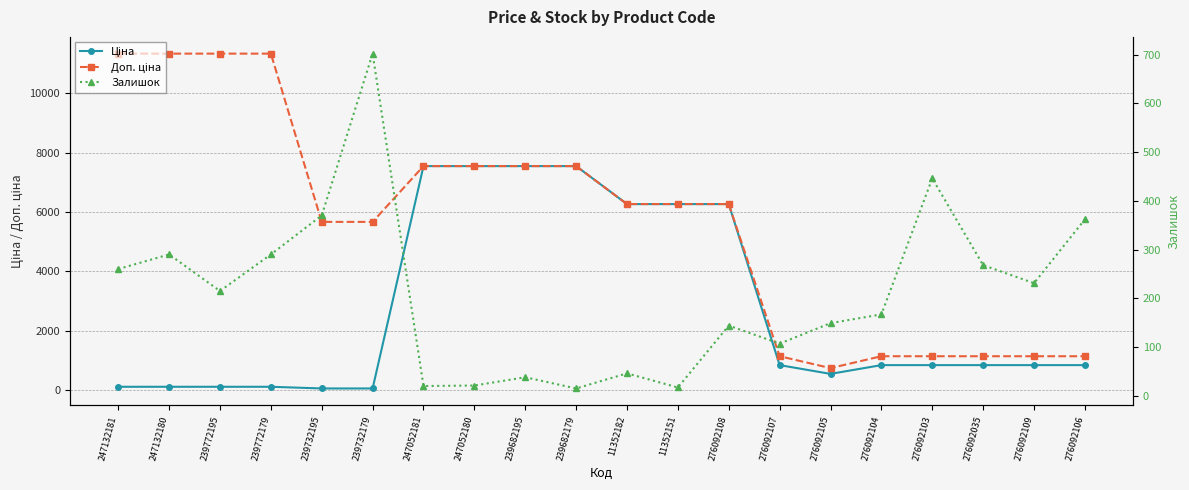

Is it true that Доп. ціна equals 655.6 at 276092035?

False